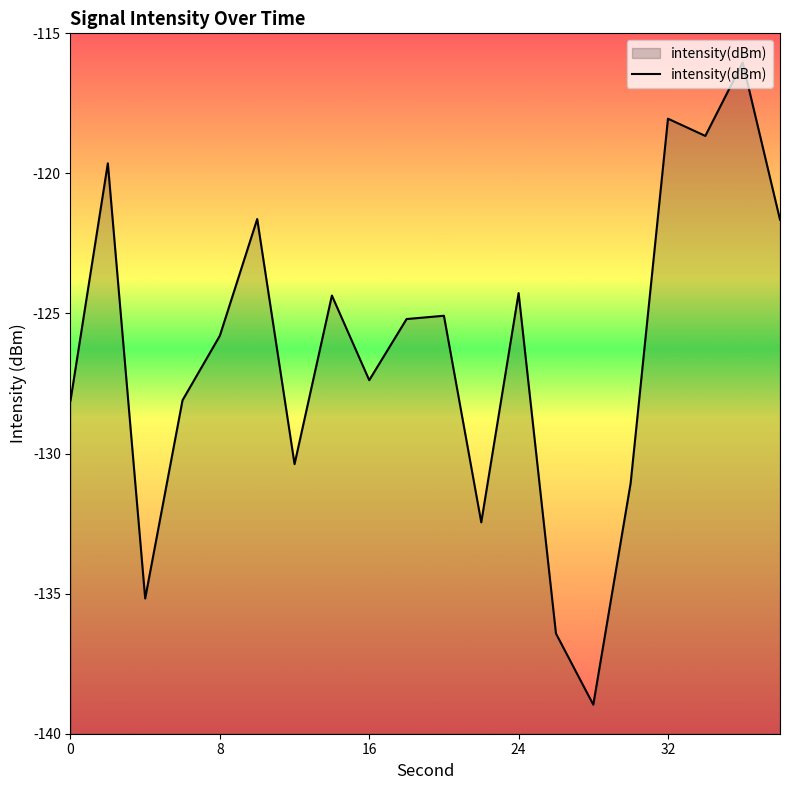

What is the value of the 14th point from the left?

-136.4